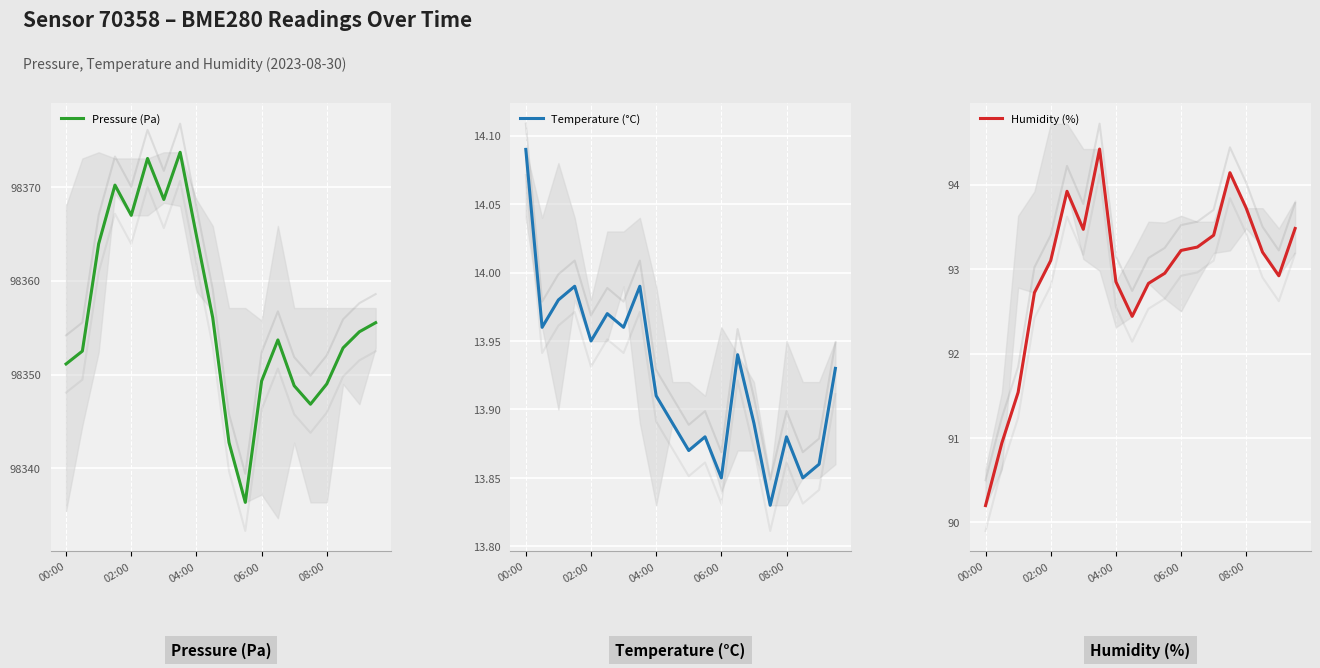

Rank the categories by Temperature (°C) value from highest to lowest.

00:00, 06:00, 7, 04:00, 5, 02:00, 6, 08:00, 13, 19, 8, 9, 14, 11, 16, 10, 18, 12, 17, 15